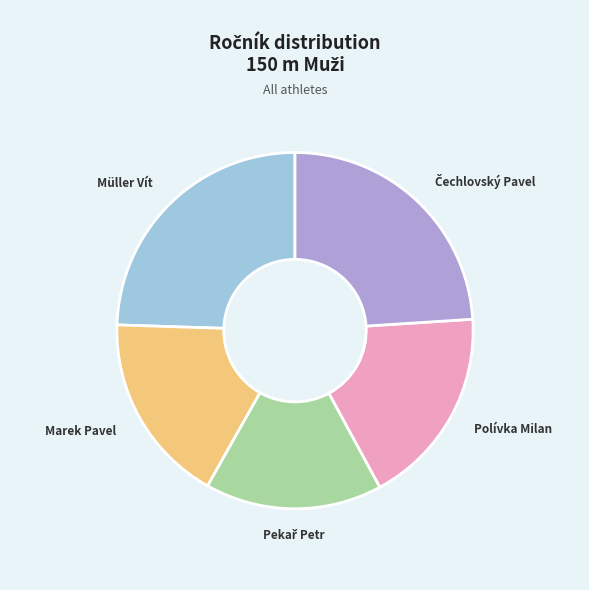

Between Müller Vít and Polívka Milan, which is larger?

Müller Vít